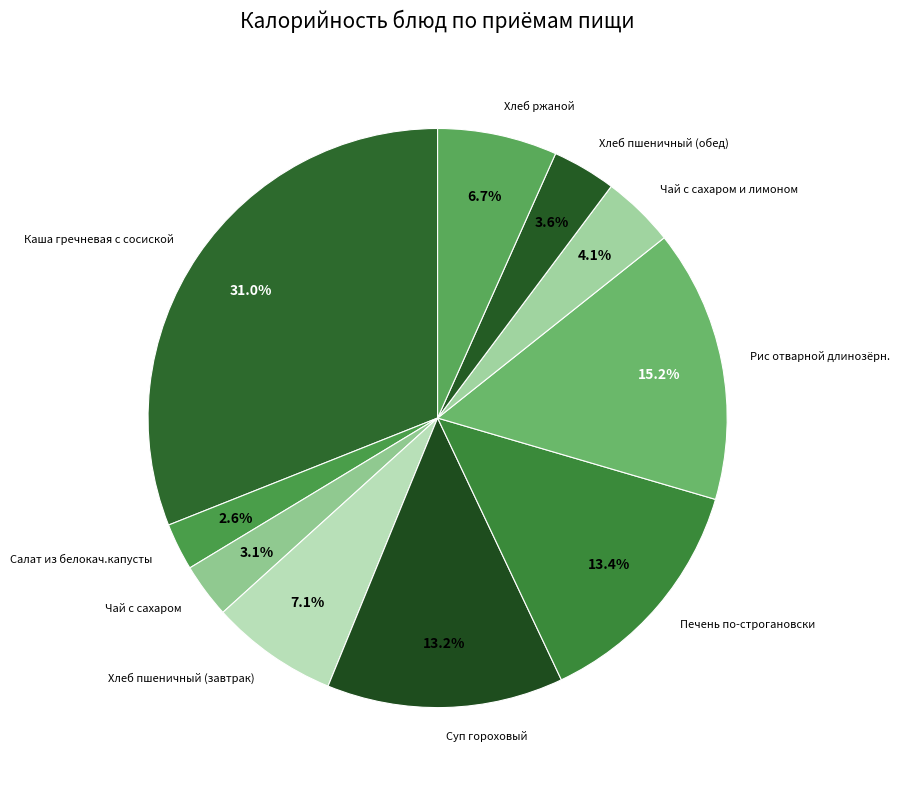

To the nearest percent, what percentage of the pie is Суп гороховый?

13%